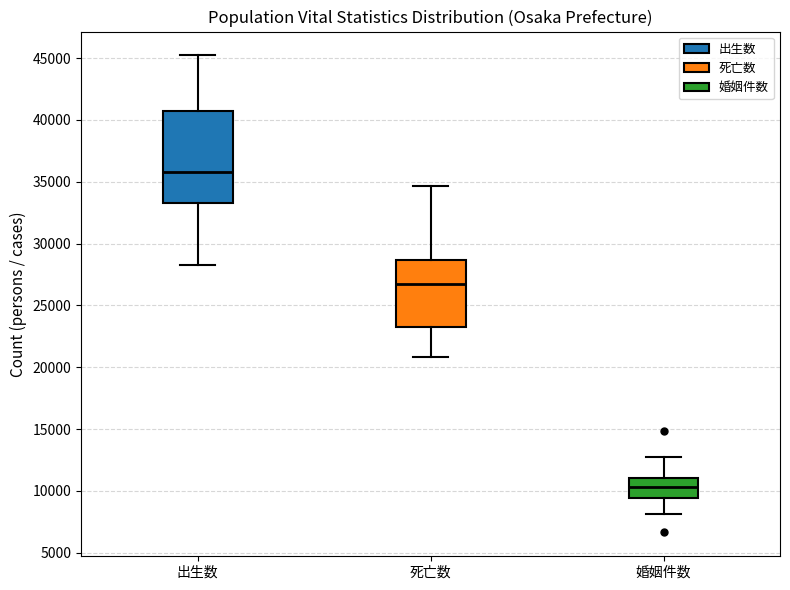

Where does the median line of the box for 婚姻件数 sit on the y-axis? The values are not printed on the chart, so give them approximately, as read against the axis.

10500